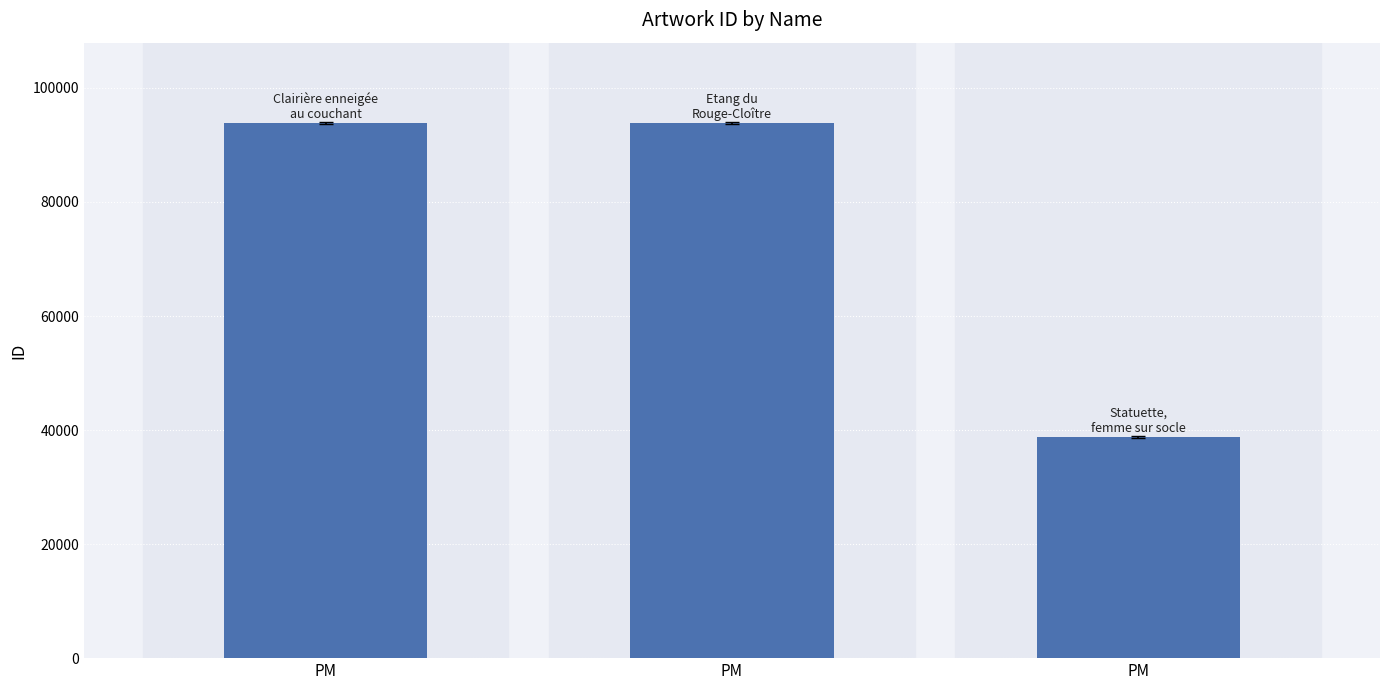

How many data points does each series have?

3